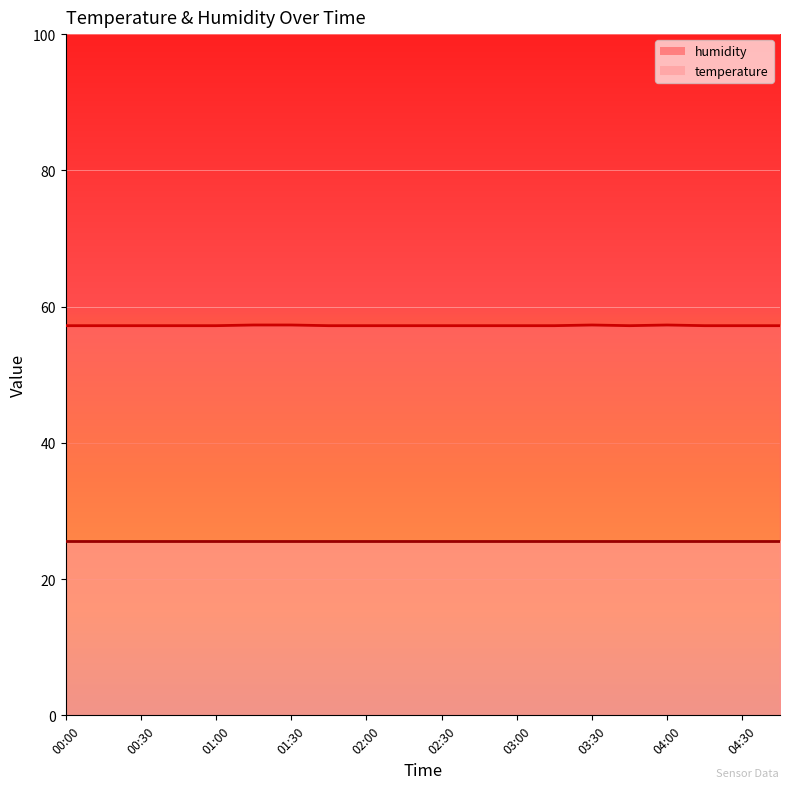

The value at 02:00 is 57.2. True or false?

True